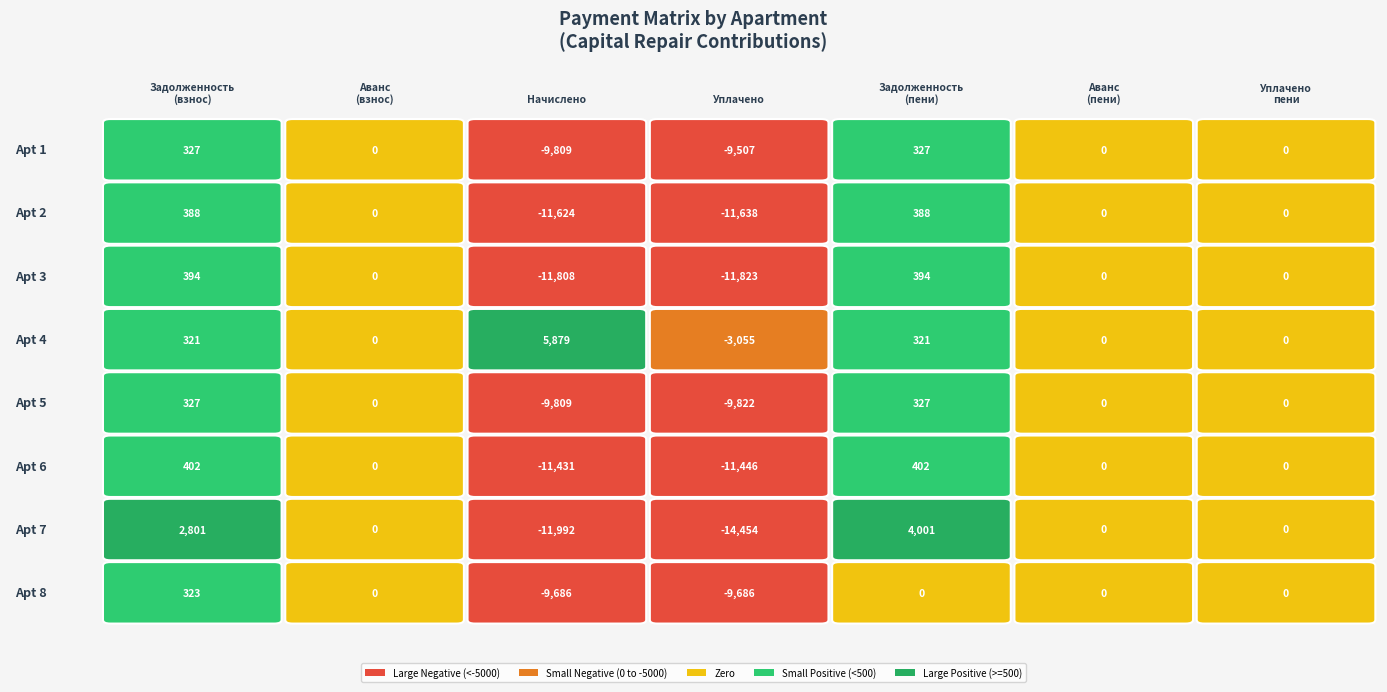

At which category is the sum across all series the highest?

4